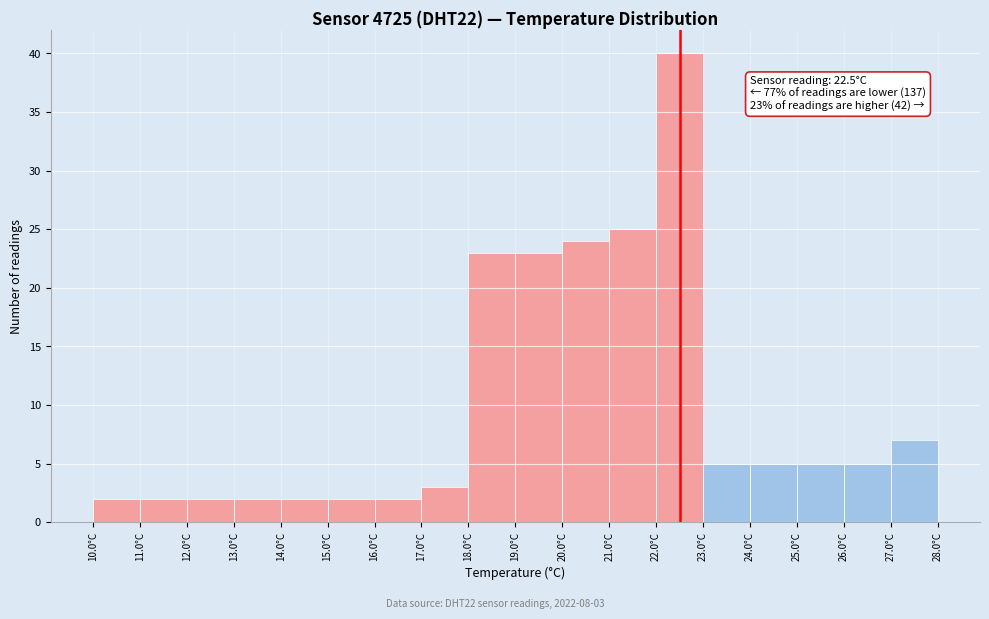

Over which range of the x-axis is the bar tallest?

22 to 23